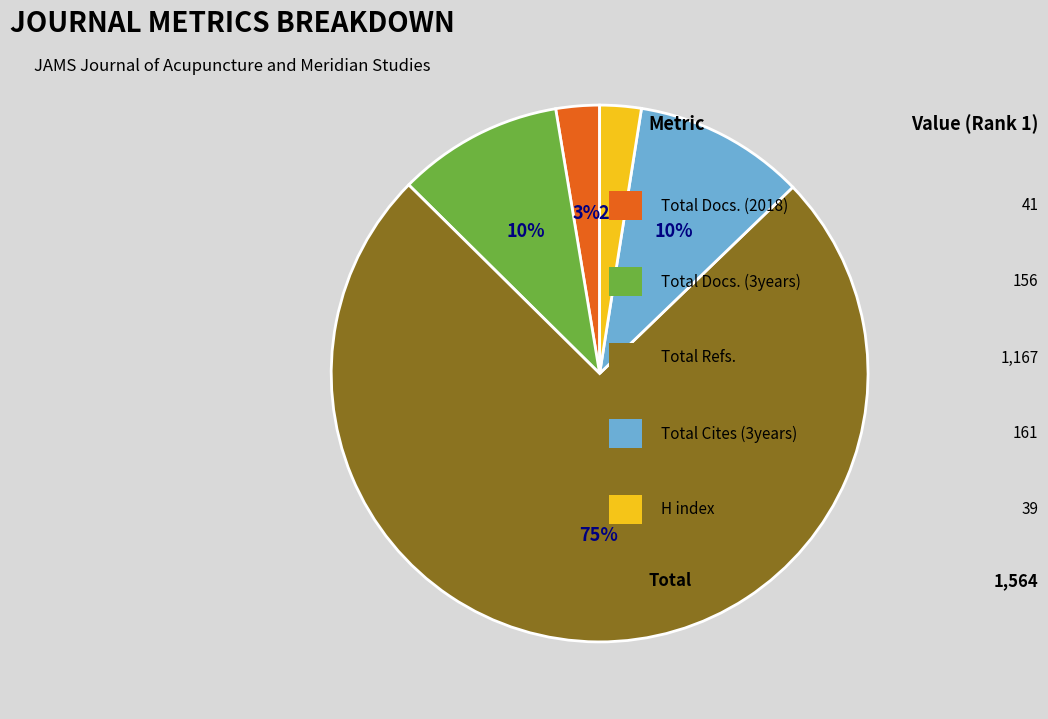

Is there a majority slice in this chart?

Yes